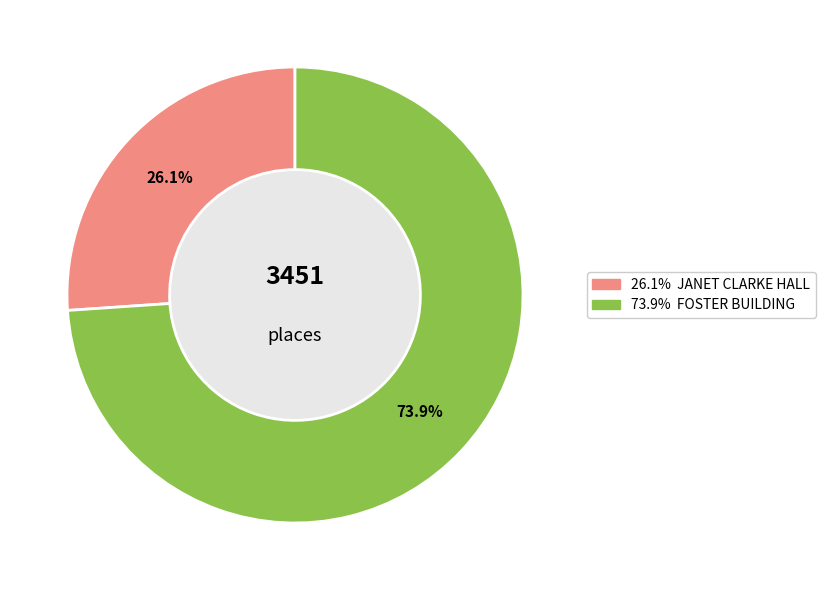

True or false: FOSTER BUILDING accounts for 74% of the total.

True